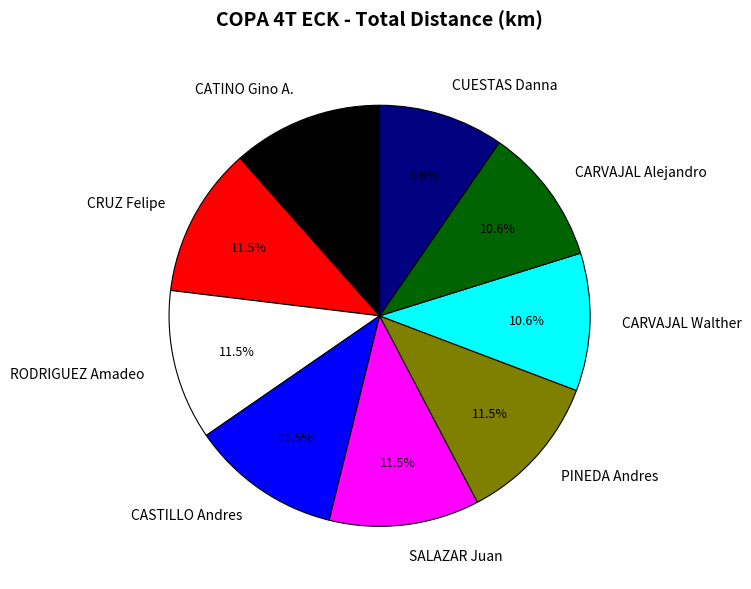

Which has a higher value, CUESTAS Danna or RODRIGUEZ Amadeo?

RODRIGUEZ Amadeo